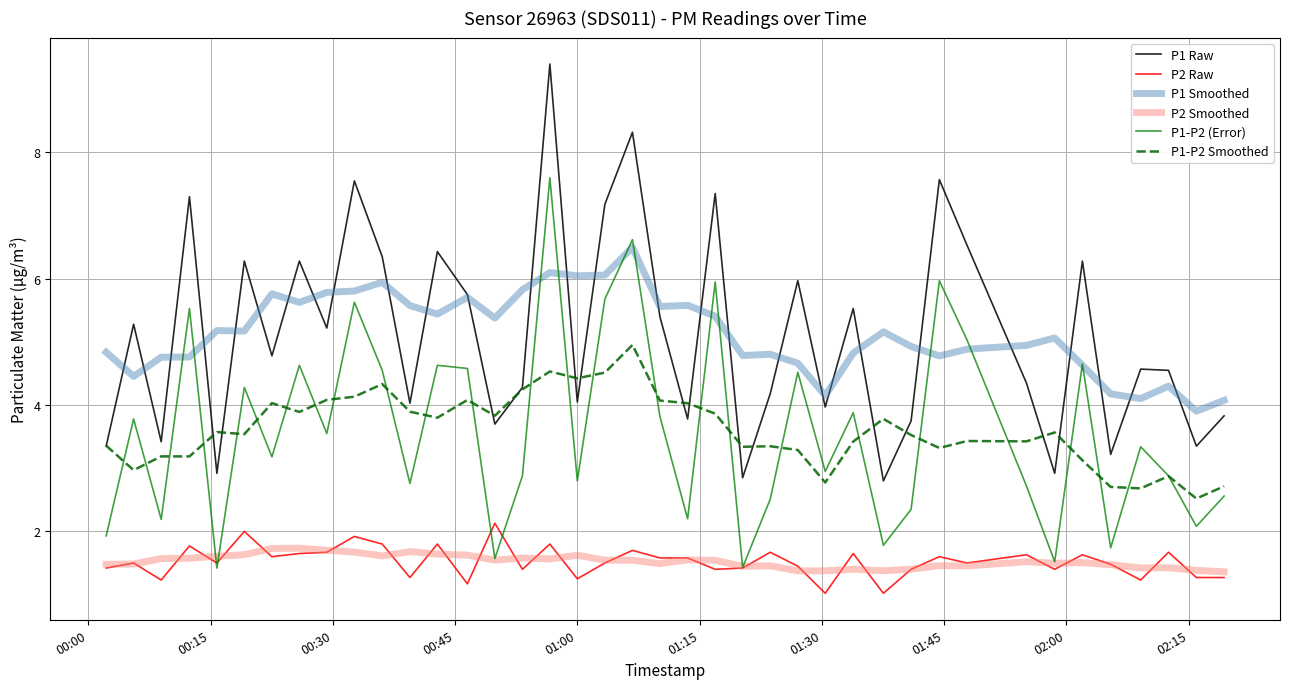

What is the minimum value shown in the chart?

1.0